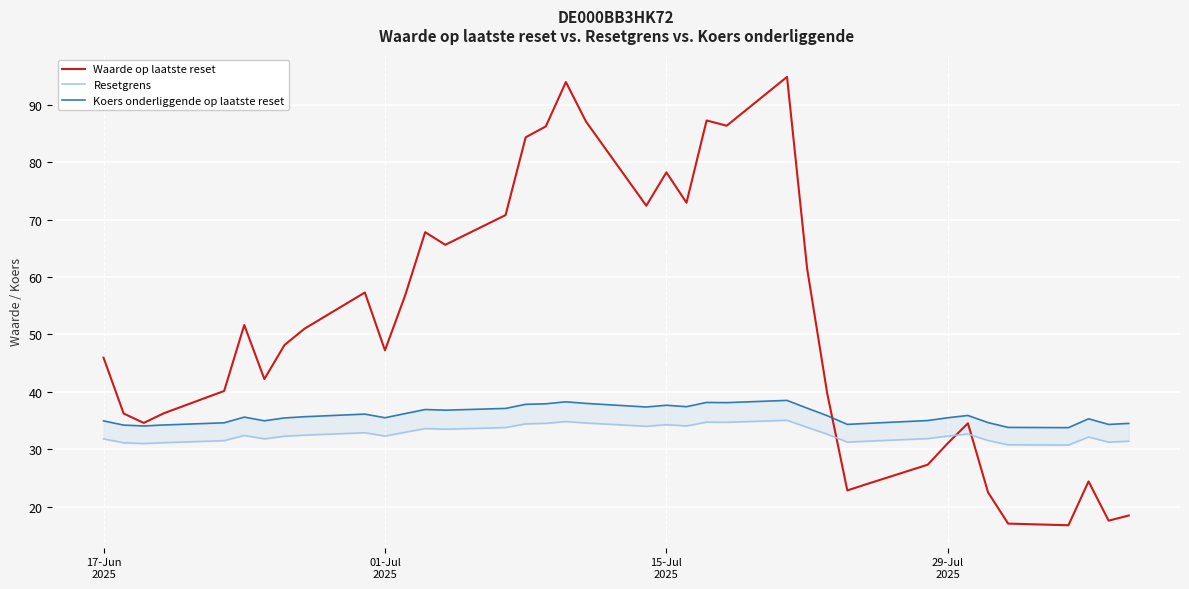

What is the highest value of the Waarde op laatste reset series?

94.9